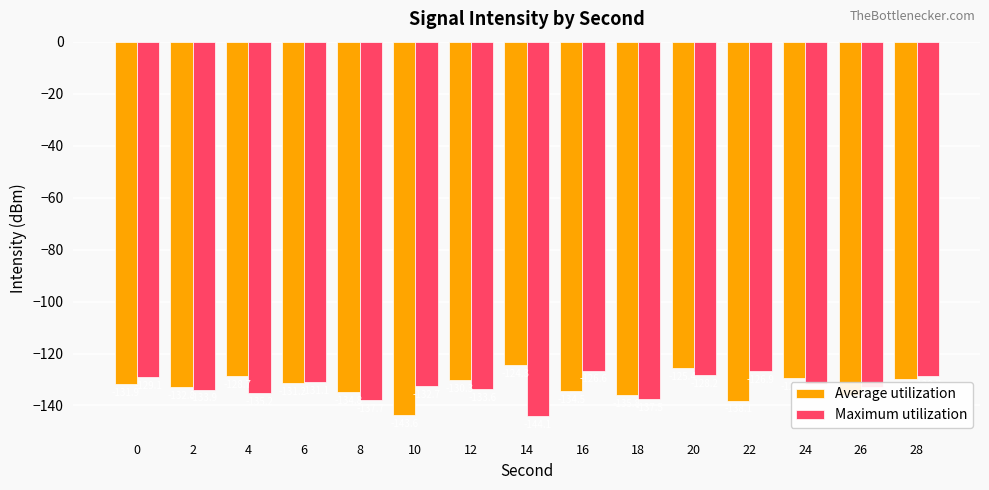

Does the chart contain any negative values?

Yes